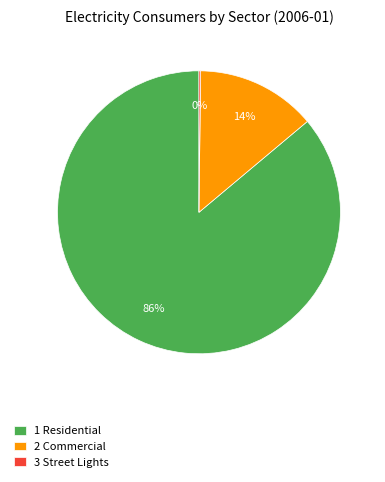

What is the largest slice in the pie chart?

1 Residential